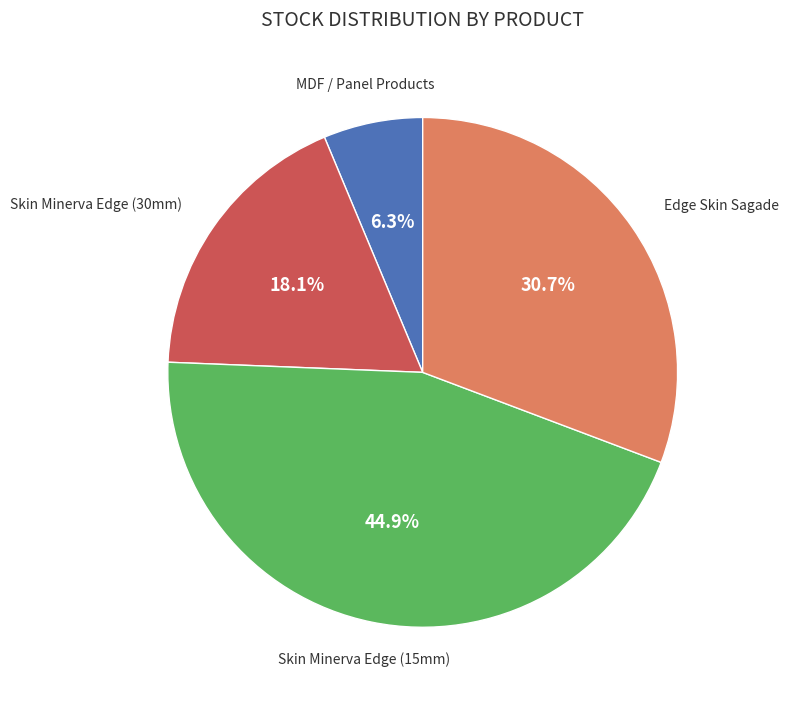

Does any single category account for the majority?

No